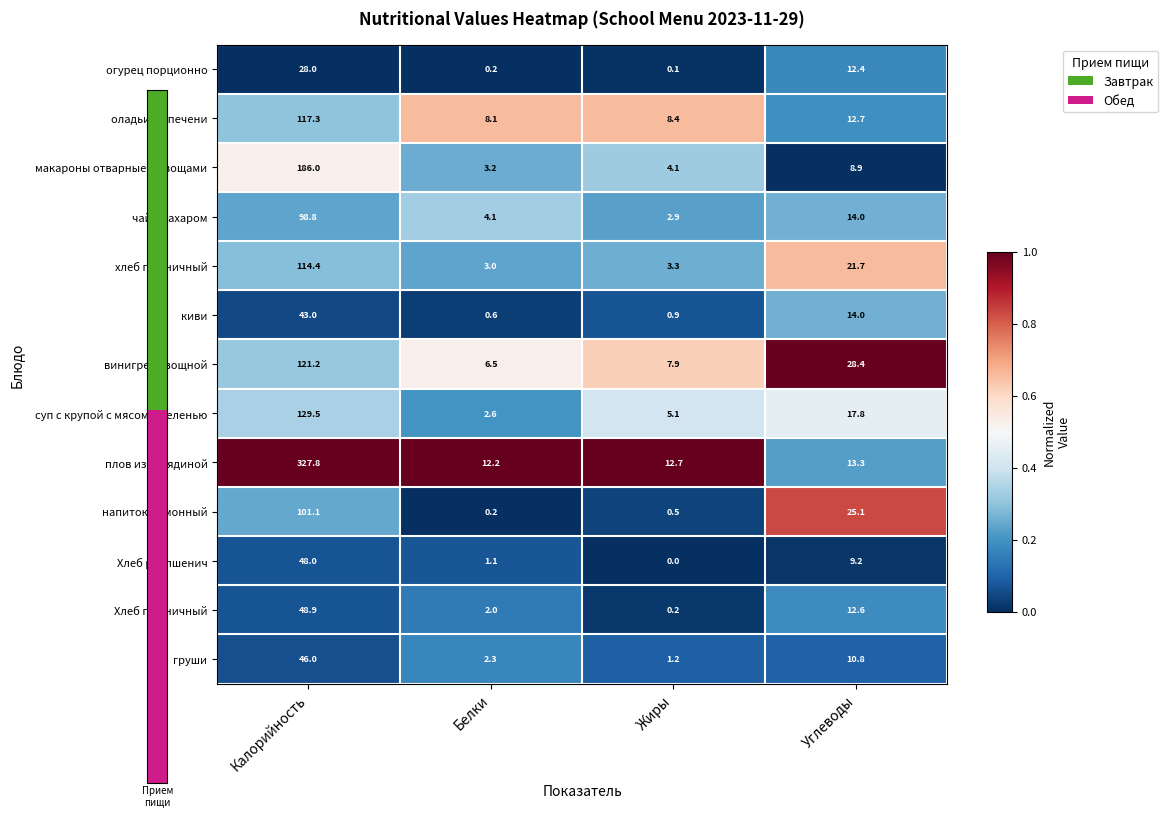

Is it true that плов из говядиной equals 13.3 at Углеводы?

True